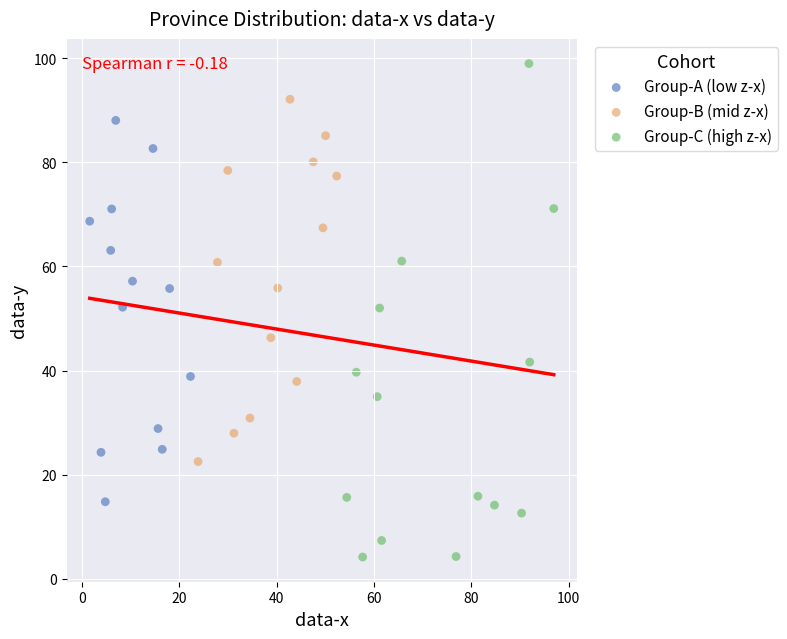

Which series contains the highest Y value?

Group-C (high z-x)